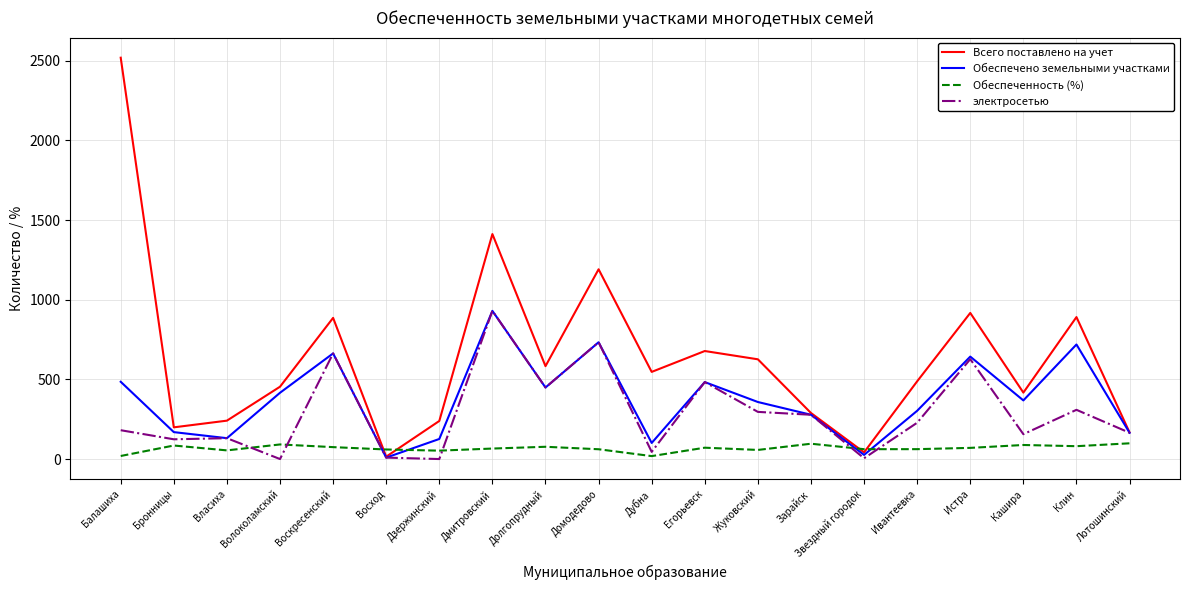

How many interior local peaks does the Обеспечено земельными участками series have?

6